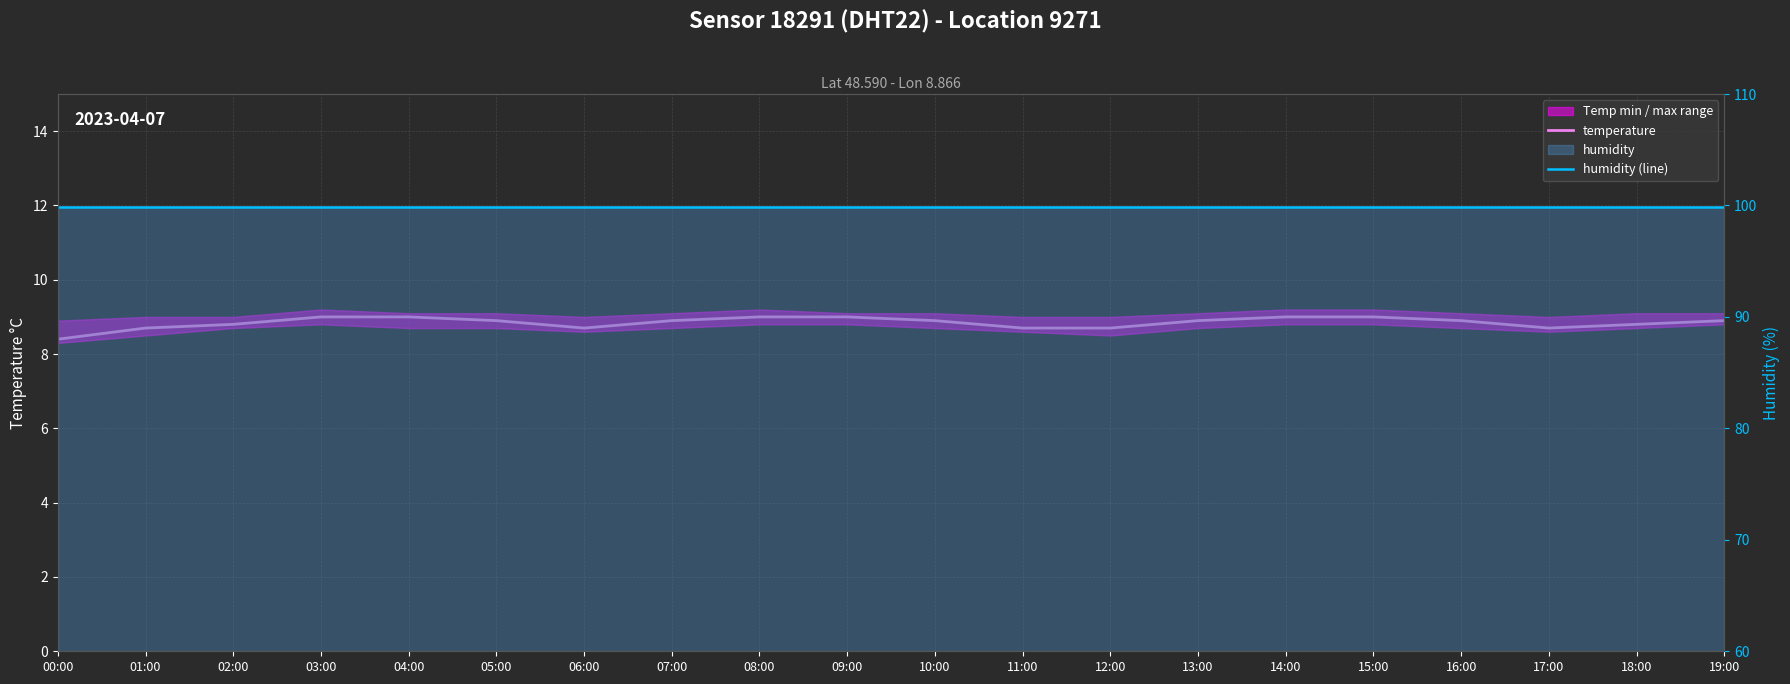

Does the chart display data point markers on the line(s)?

No